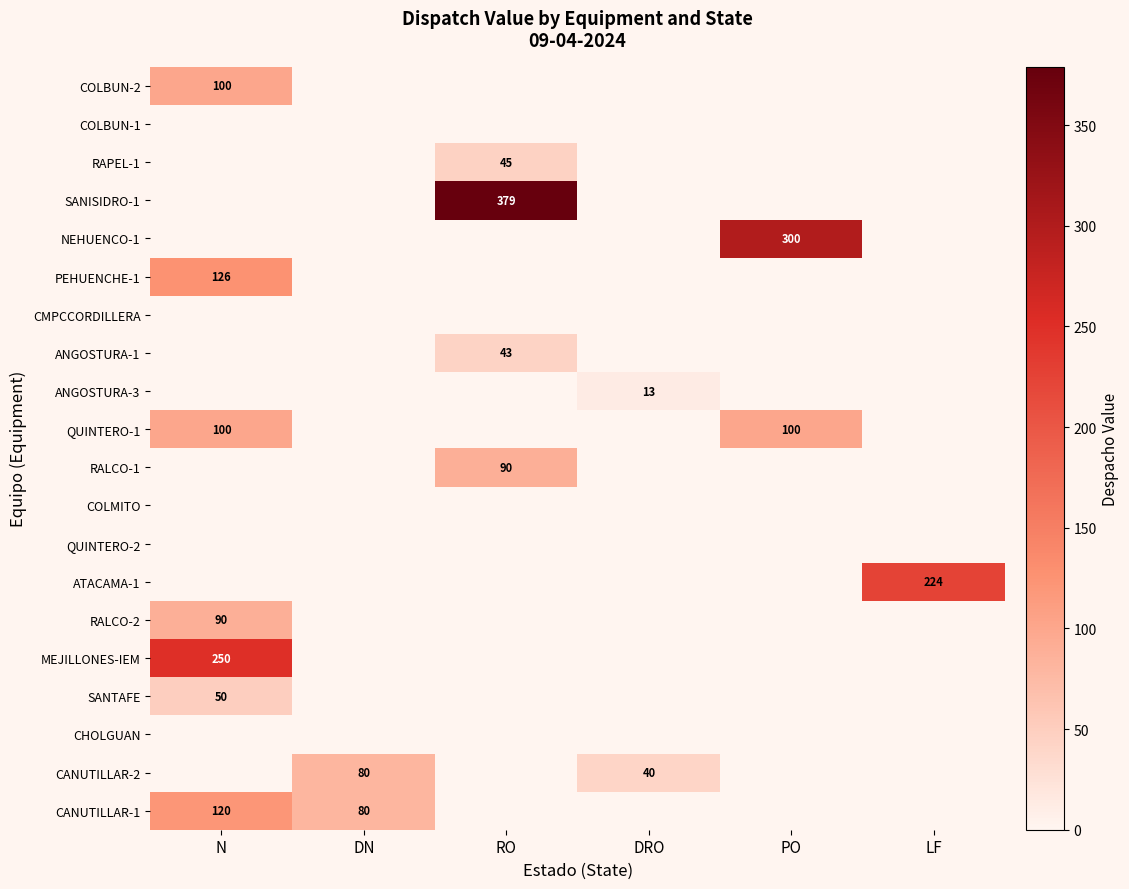

The value of CANUTILLAR-1 at DN is 128. True or false?

False